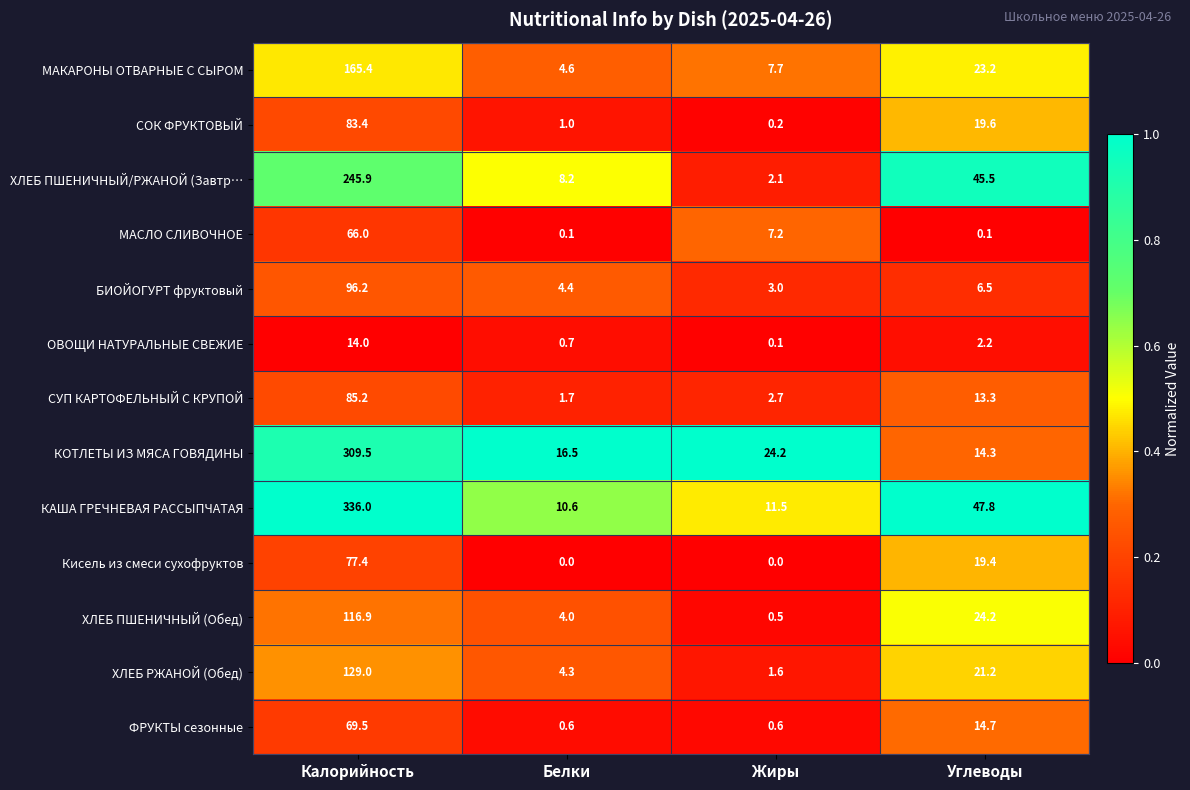

What is the difference between the БИОЙОГУРТ фруктовый values at Белки and Углеводы?

2.1